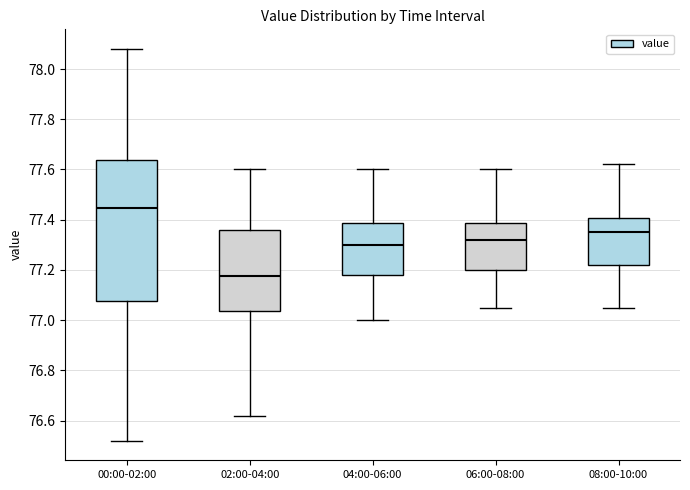

Which box has the lowest median line?

02:00-04:00